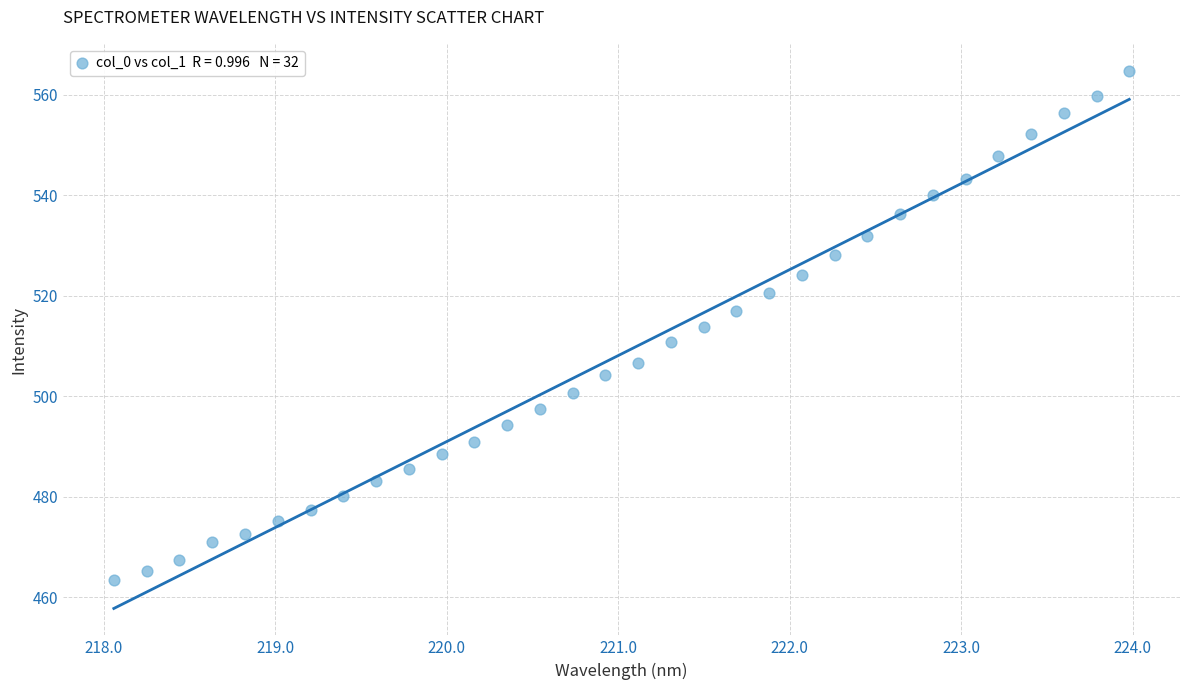

What is the range of X values (max minus min)?

5.9